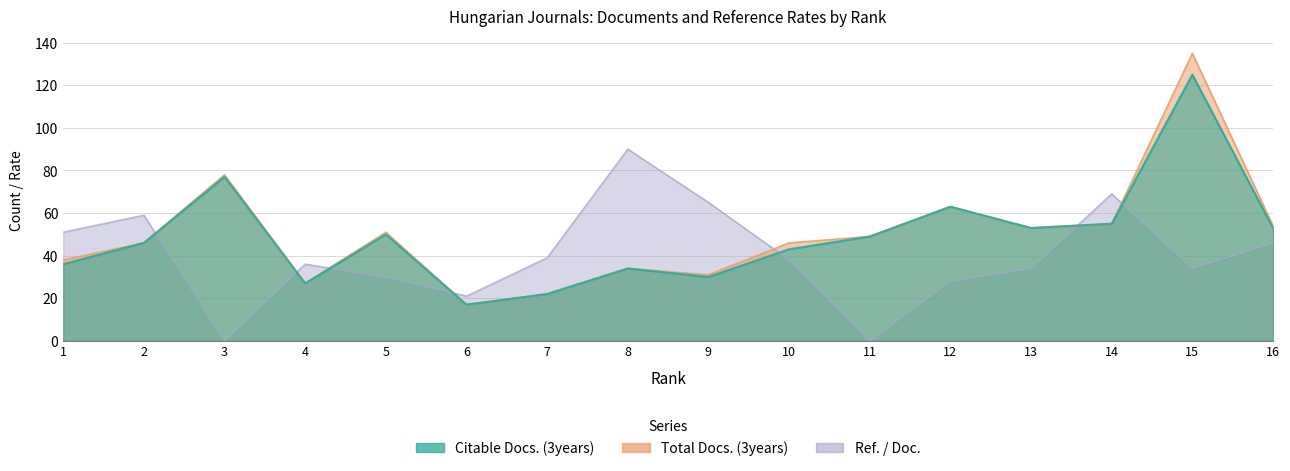

How many interior local peaks does the Ref. / Doc. series have?

4